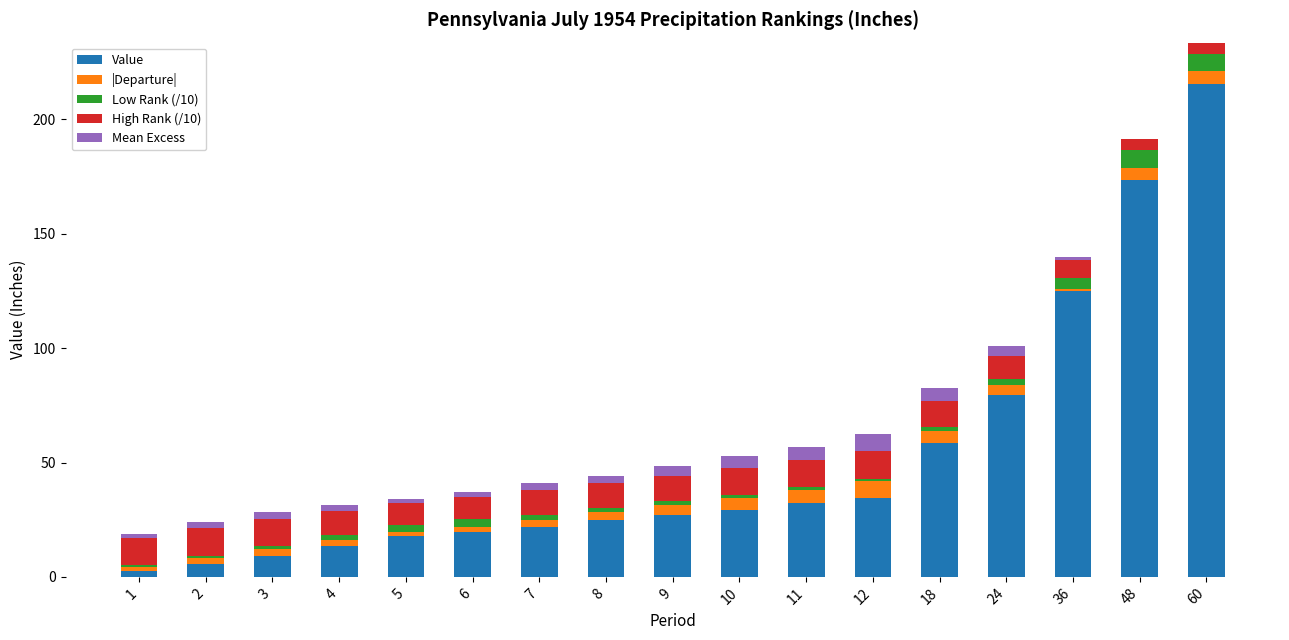

At which label does Value reach its peak?

60